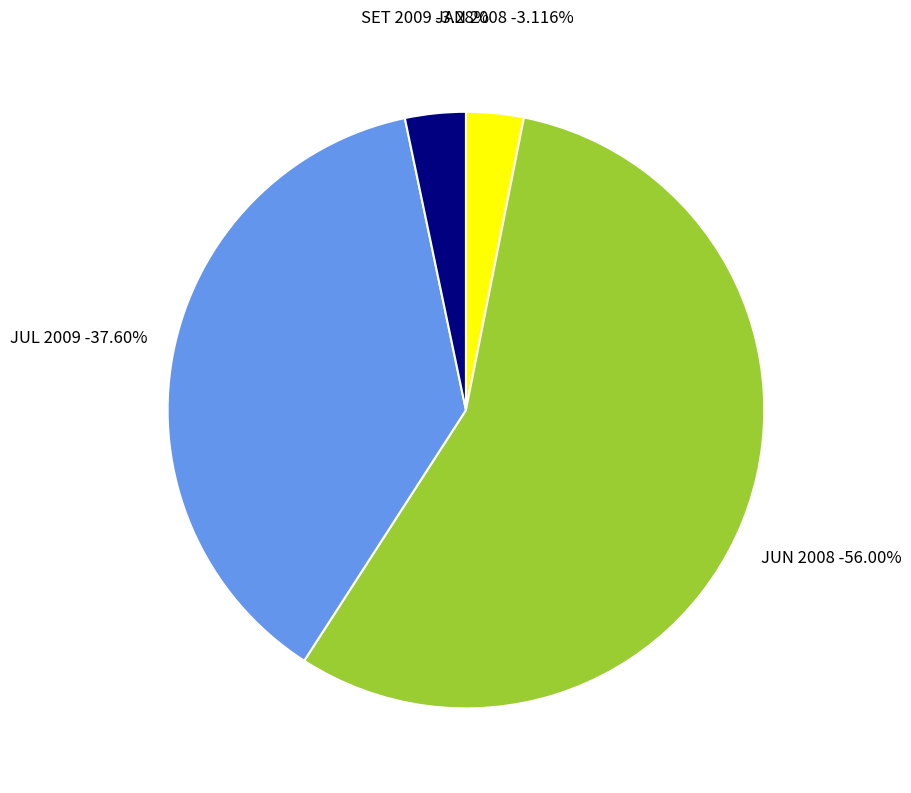

Which category accounts for the majority?

JUN